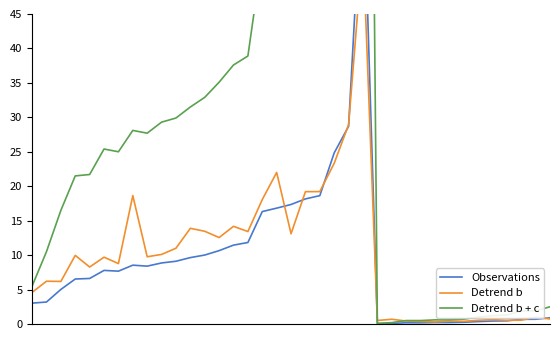

Reading left to right, what are all the values shown in this chart?

Observations: 3.0	3.2	5.0	6.5	6.6	7.8	7.7	8.5	8.4	8.9	9.1	9.6	10.0	10.7	11.4	11.8	16.3	16.8	17.4	18.2	18.6	24.8	28.7	66.8	0.0	0.1	0.2	0.2	0.2	0.2	0.2	0.3	0.4	0.5	0.7	0.7	0.9
Detrend b: 4.6	6.2	6.2	10.0	8.3	9.7	8.8	18.6	9.8	10.1	11.0	13.9	13.5	12.6	14.2	13.4	18.1	22.0	13.1	19.2	19.2	23.3	28.9	54.9	0.5	0.7	0.4	0.4	0.3	0.4	0.4	0.5	0.6	0.5	0.6	1.0	0.7
Detrend b + c: 5.5	10.5	16.5	21.5	21.7	25.4	25.0	28.1	27.7	29.3	29.9	31.5	32.9	35.1	37.6	38.9	53.6	55.3	57.0	59.7	60.7	81.9	94.3	220.0	0.1	0.2	0.5	0.5	0.6	0.6	0.7	1.0	1.2	1.3	1.9	1.9	2.5